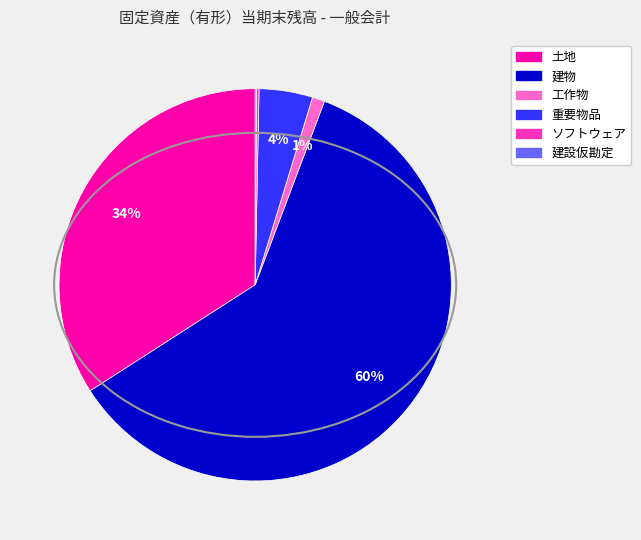

Is it true that 工作物 is 11% of the pie?

False